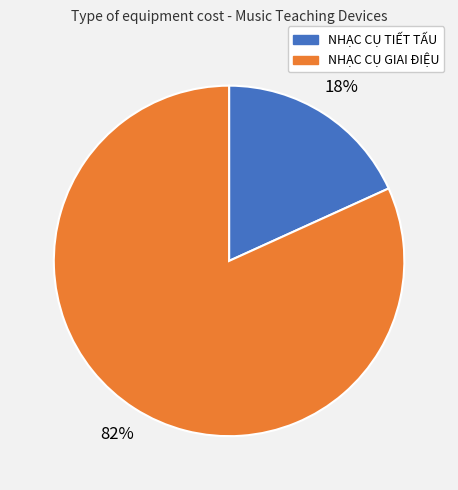

Does any single category account for the majority?

Yes